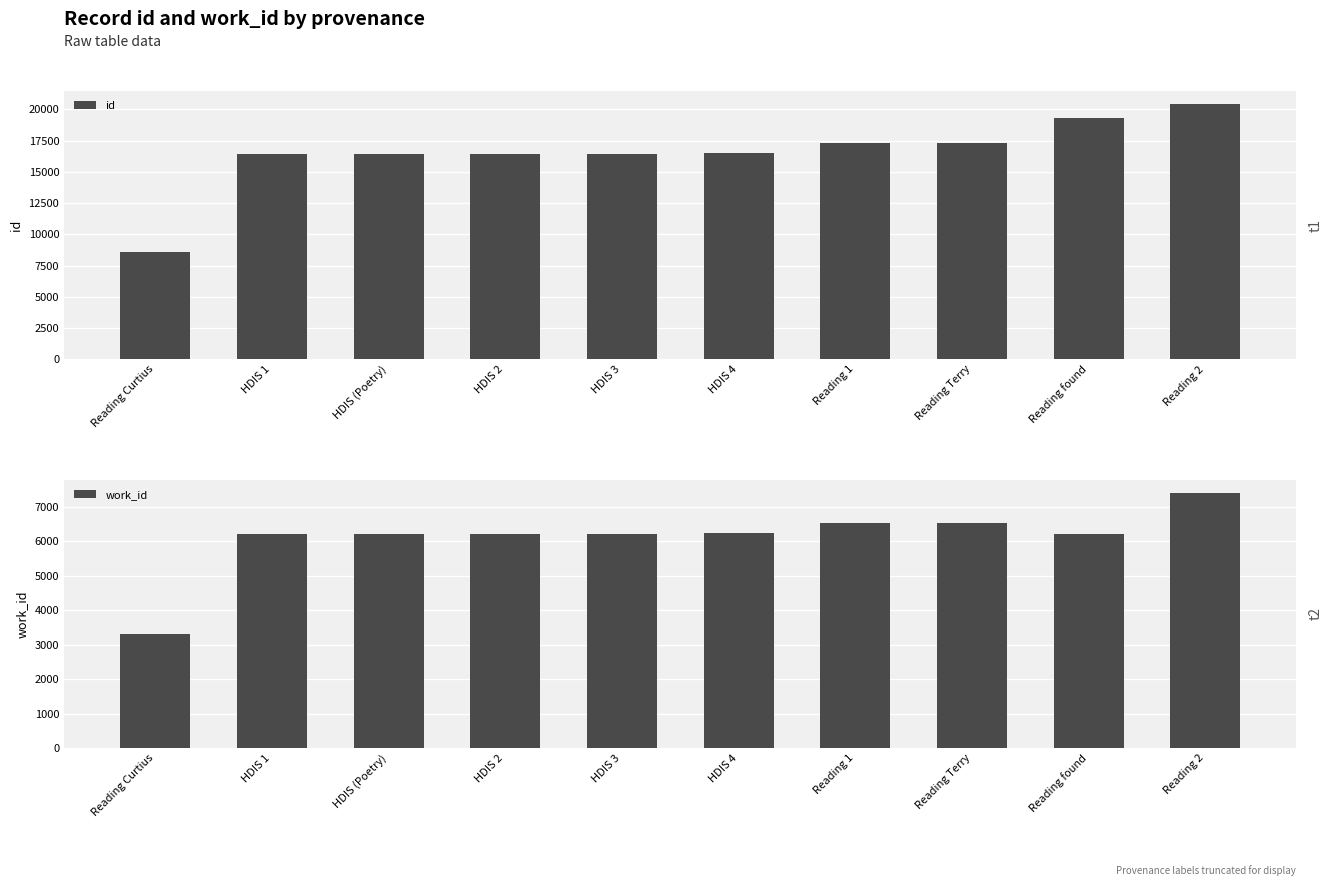

Which series has the widest spread of values?

id